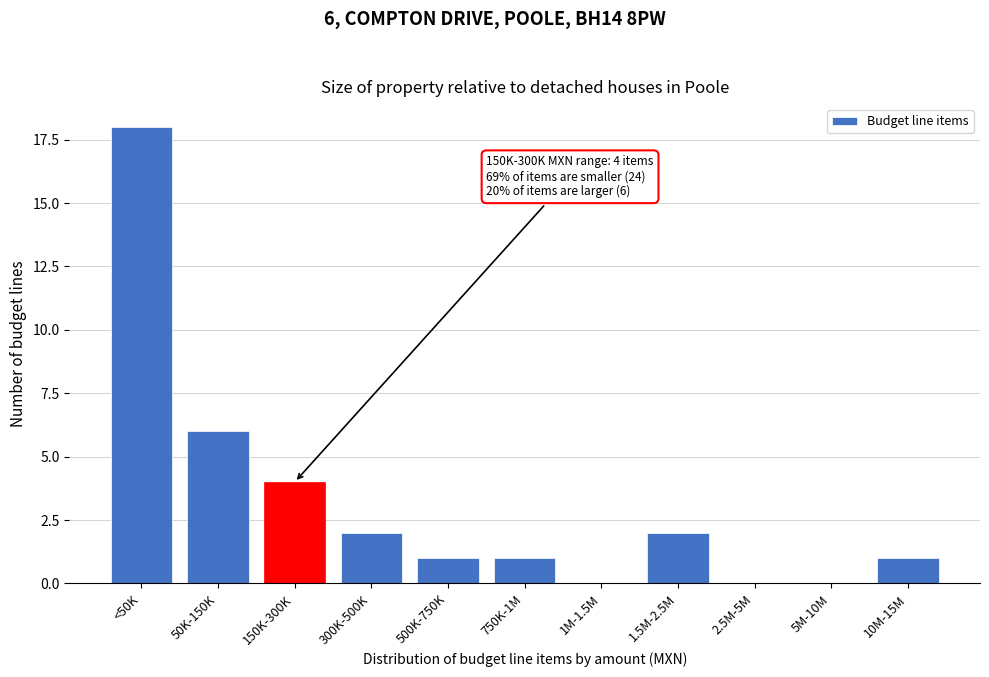

Reading left to right, list all the values displayed in this chart.

<50K=18	50K-150K=6	150K-300K=4	300K-500K=2	500K-750K=1	750K-1M=1	1M-1.5M=0	1.5M-2.5M=2	2.5M-5M=0	5M-10M=0	10M-15M=1